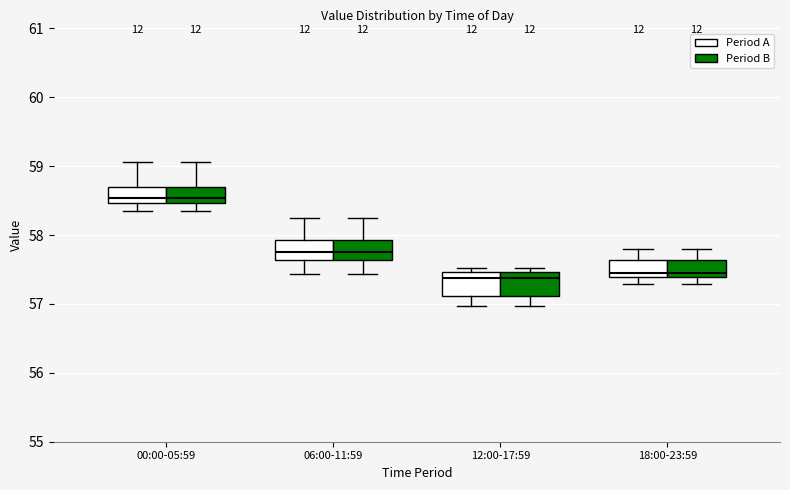

Where does the lower whisker of the box for 12:00-17:59 (Period A) end on the y-axis? The values are not printed on the chart, so give them approximately, as read against the axis.

57.0